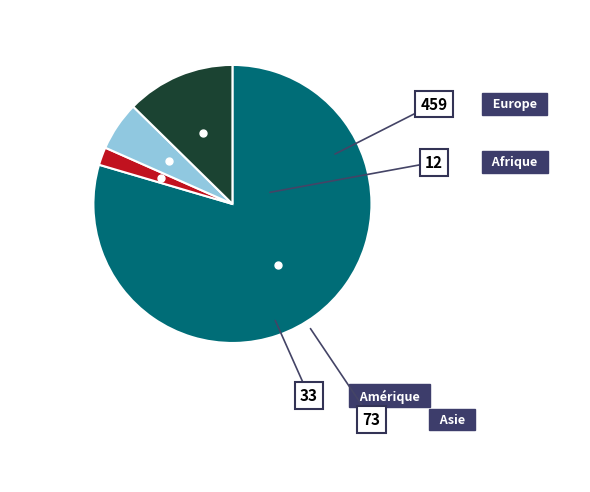

What percentage is the Asie slice, to the nearest percent?

13%